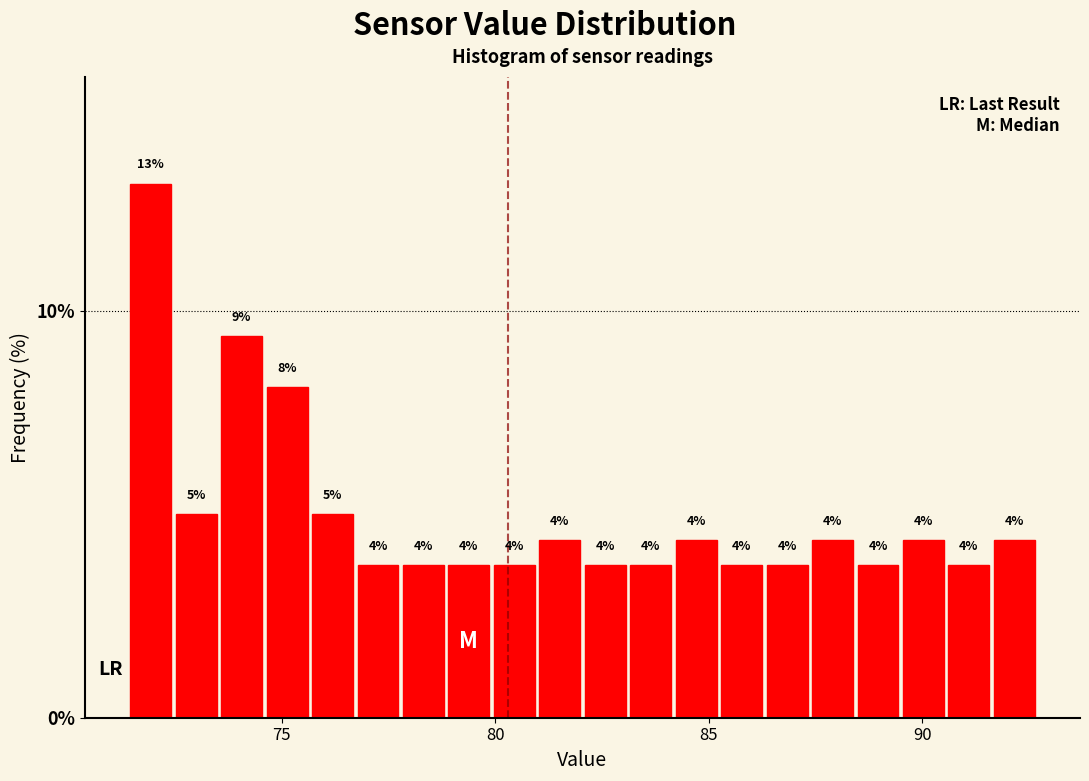

Around what value on the x-axis is the tallest bar? Give the approximate position of its centre, as read against the axis.

72.0